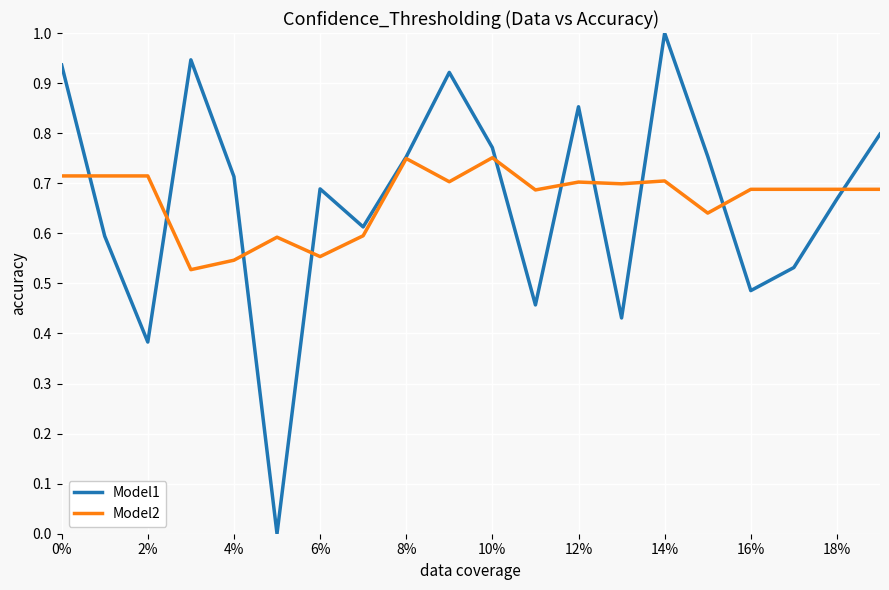

List the series in order of their peak value, lowest first.

Model2, Model1